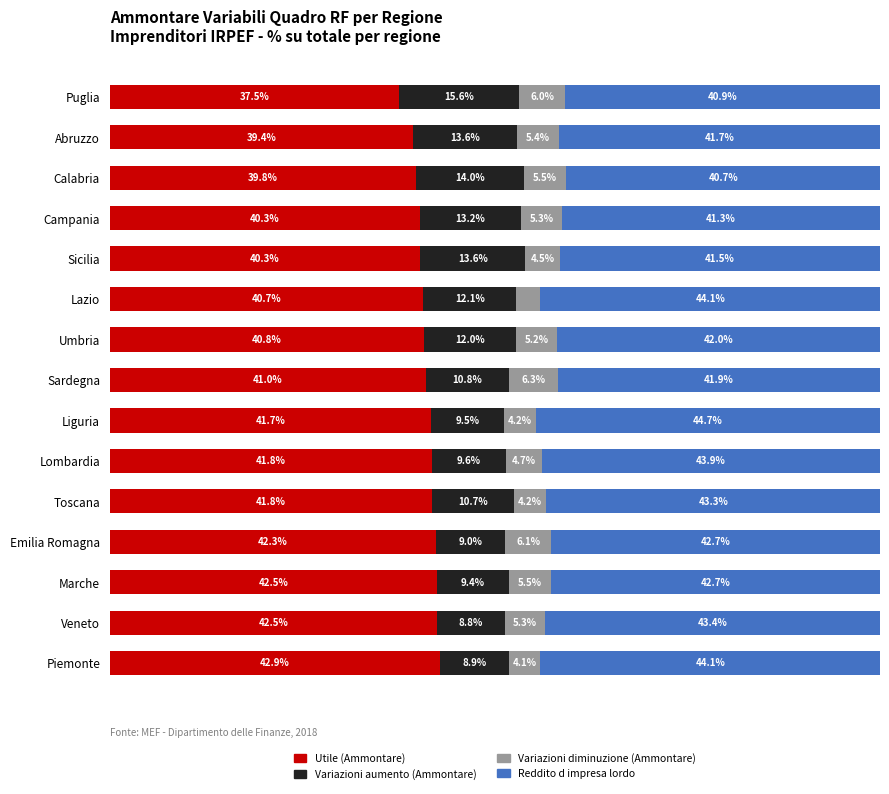

At which label does Utile (Ammontare) reach its minimum?

Puglia